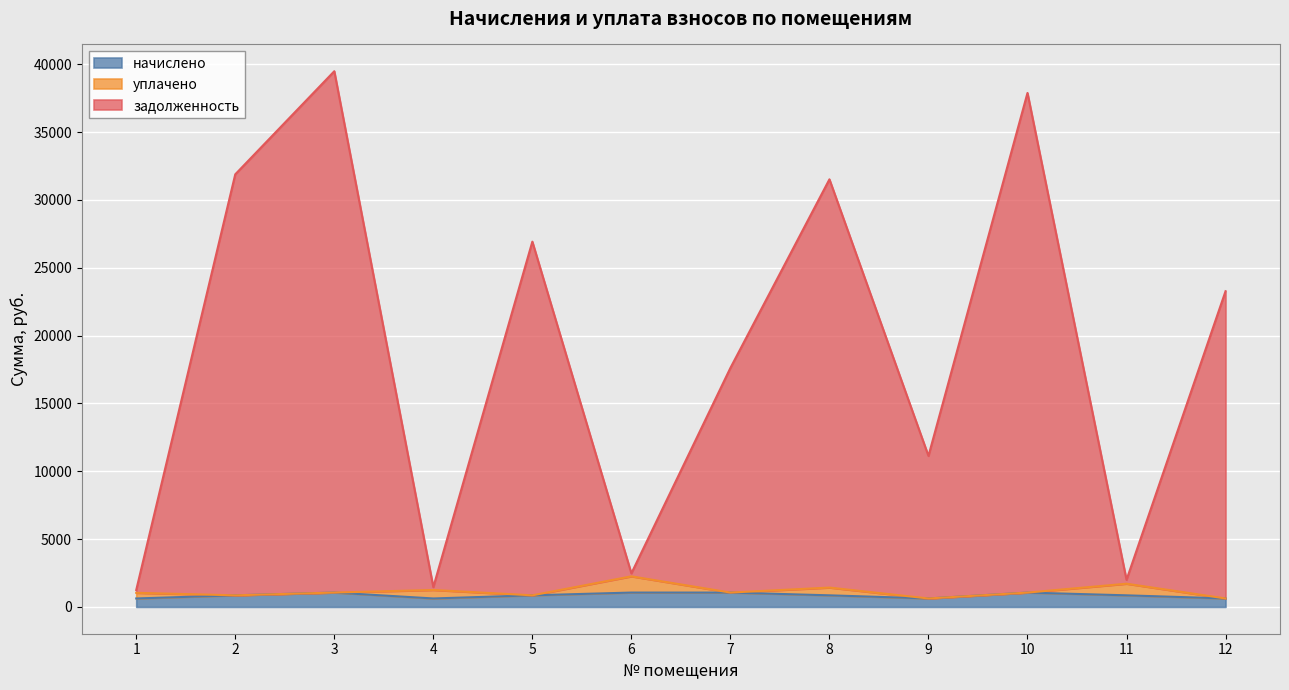

What is the difference between the second highest and second lowest values in the начислено series?

435.2